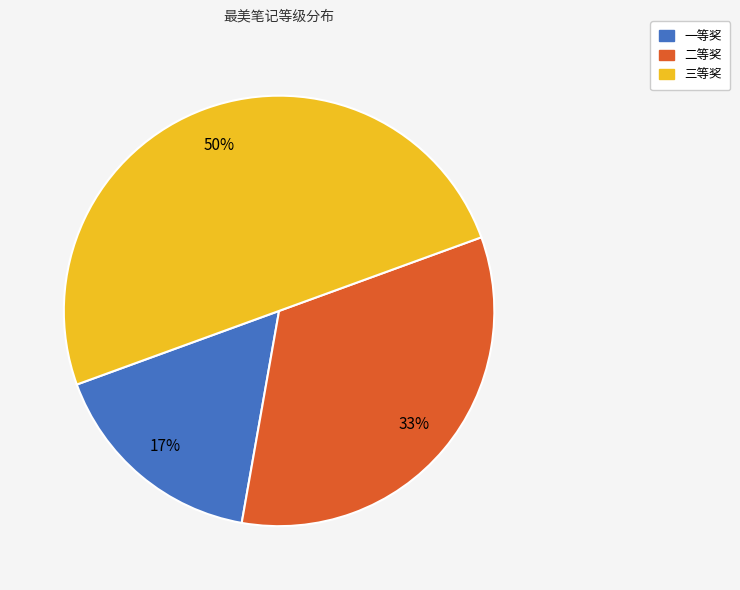

What is the smallest slice in the pie chart?

一等奖